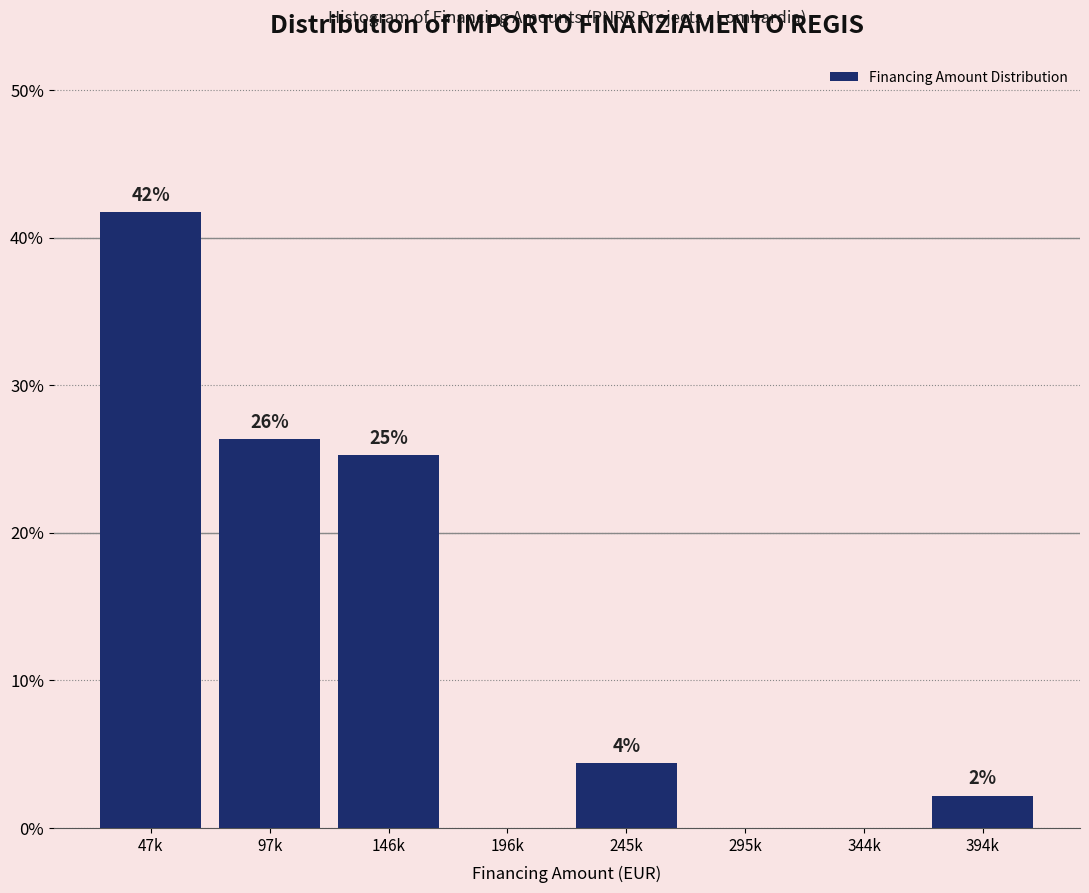

Are the bars horizontal?

No